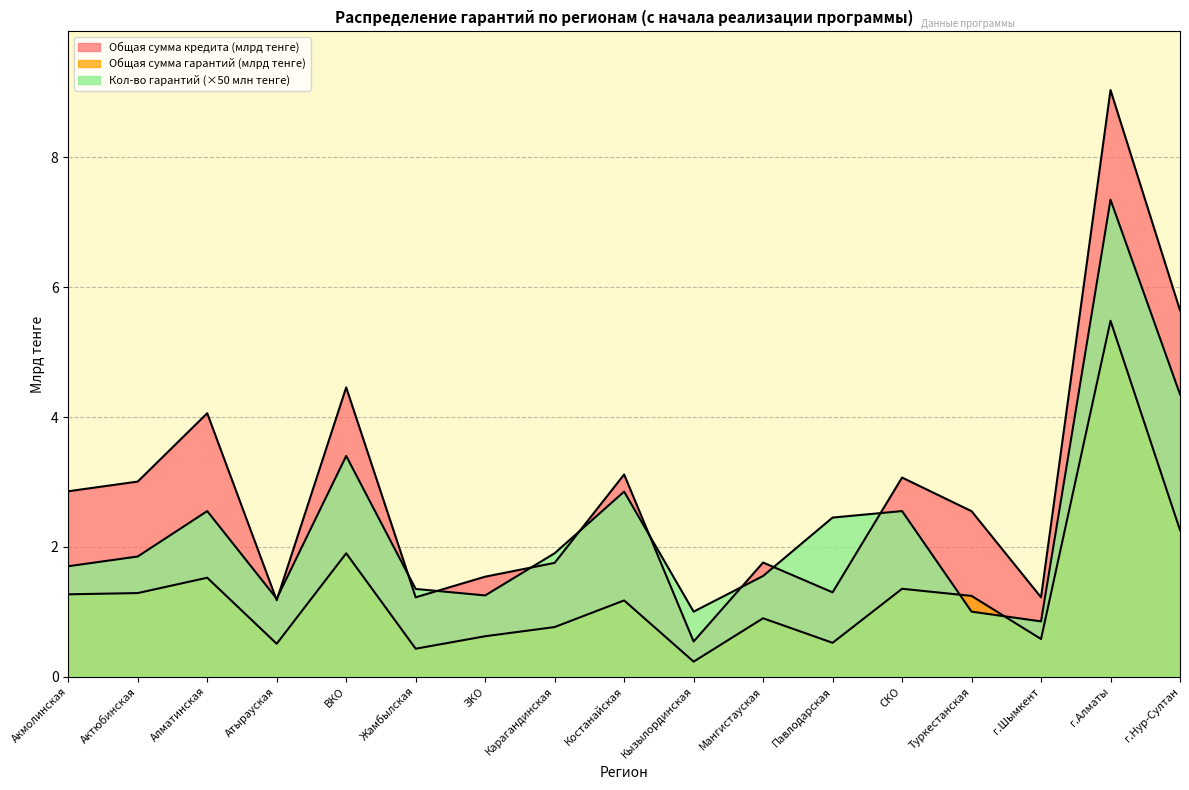

How many times do Кол-во гарантий (с начала) and Общая сумма гарантий (с начала) cross each other?

2